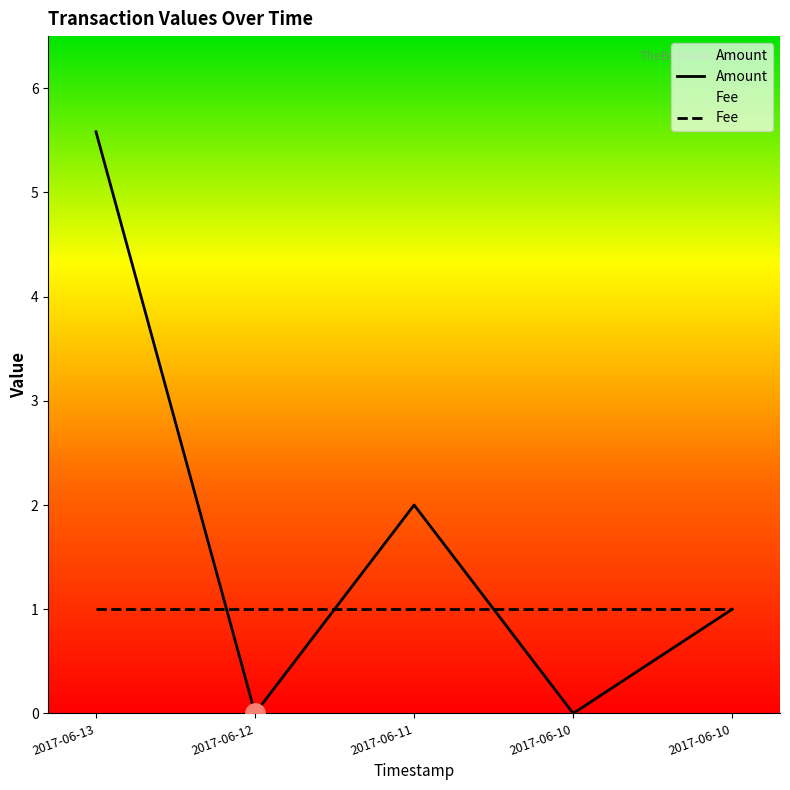

How many categories are shown in the chart?

5